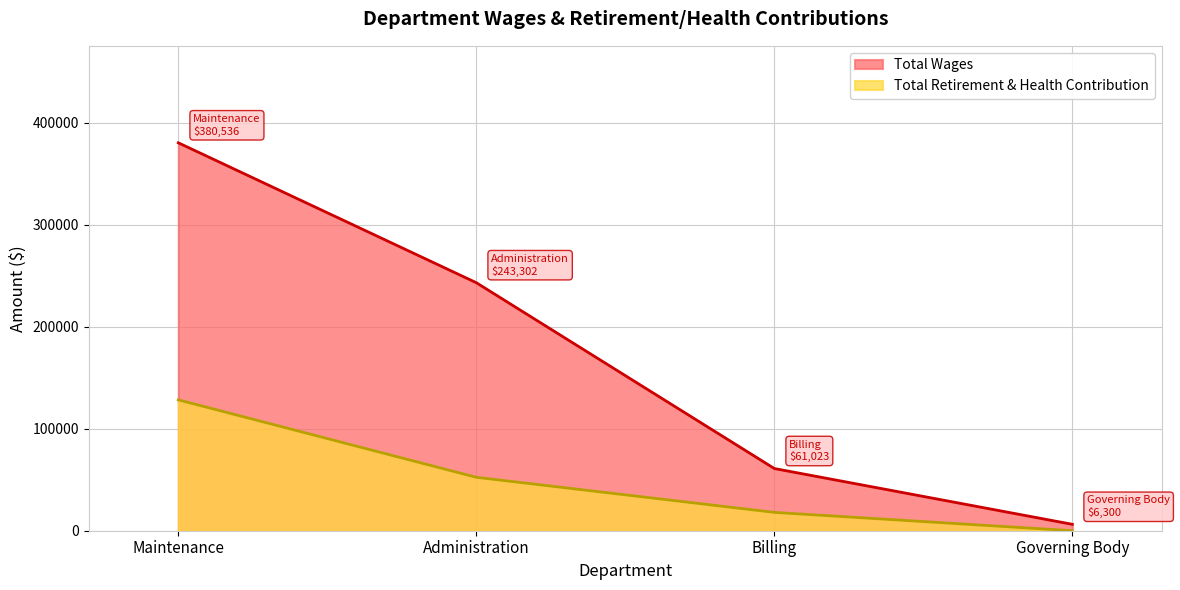

The Total Retirement & Health Contribution series shows 17989 at Billing. True or false?

True